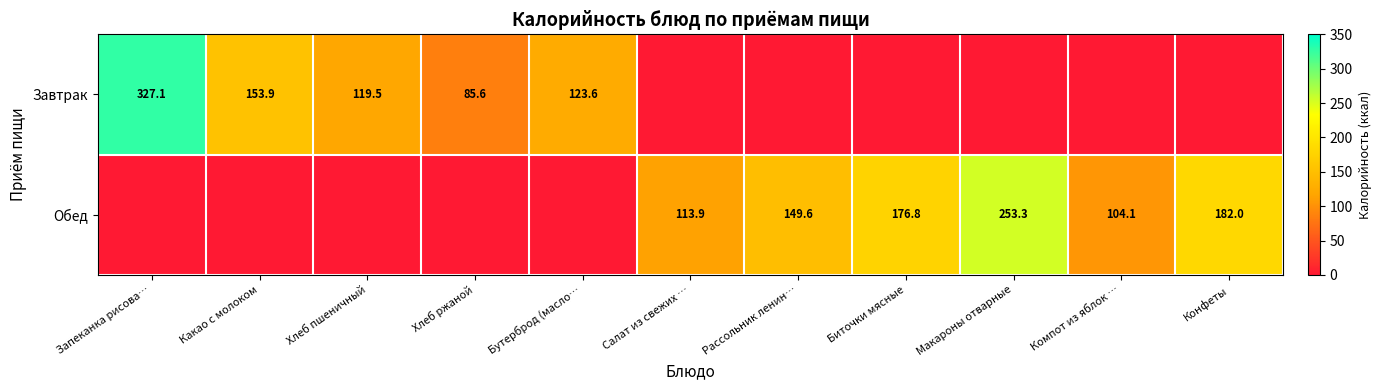

The value of Обед at Компот из яблок … is 66.1. True or false?

False